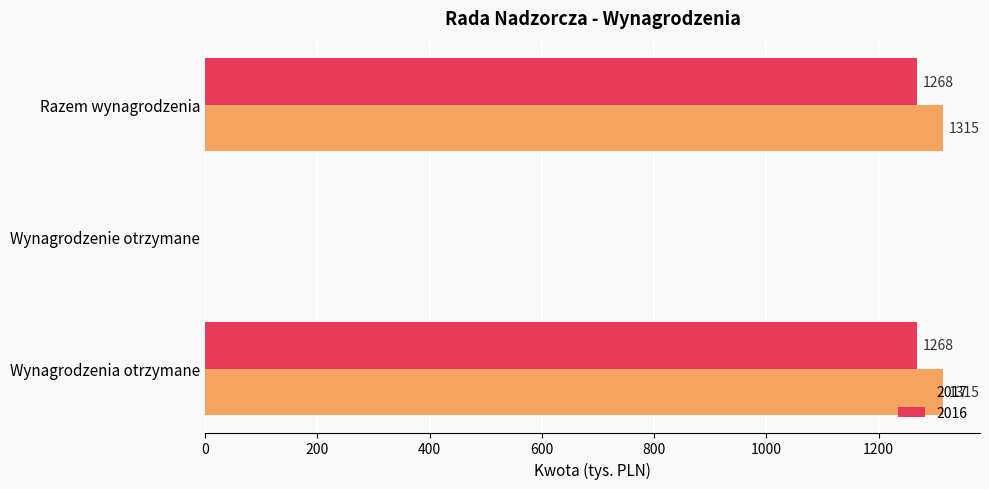

Between Wynagrodzenie otrzymane and Razem wynagrodzenia, which series saw the biggest shift?

2017